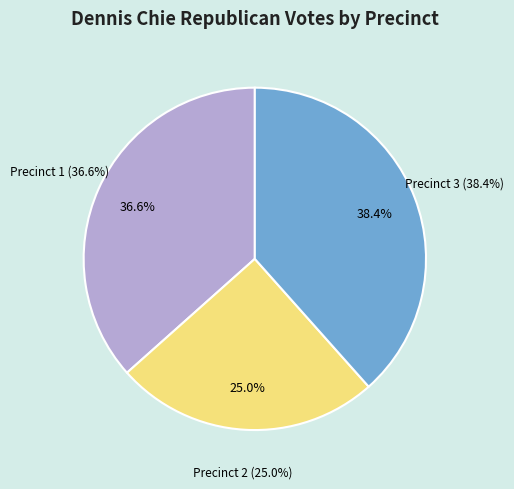

What percentage is the Augusta Township, Precinct 1 slice, to the nearest percent?

37%